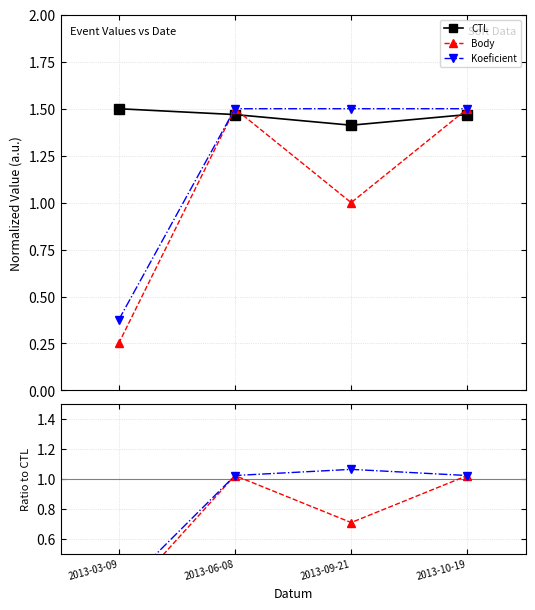

True or false: Body / CTL and CTL cross at least once.

False